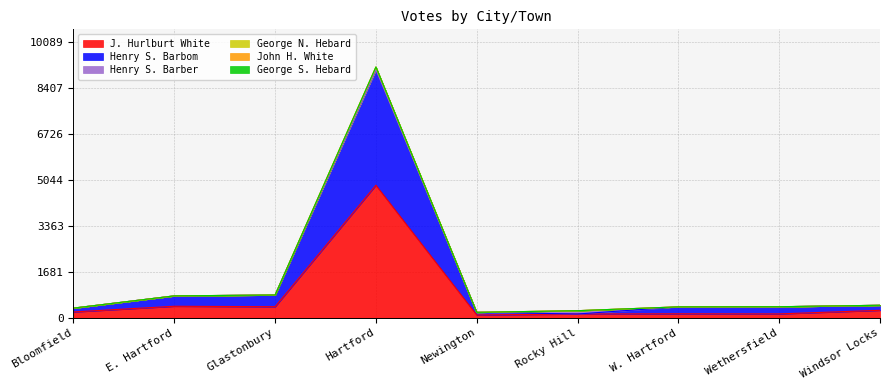

Does the chart display data point markers on the line(s)?

No